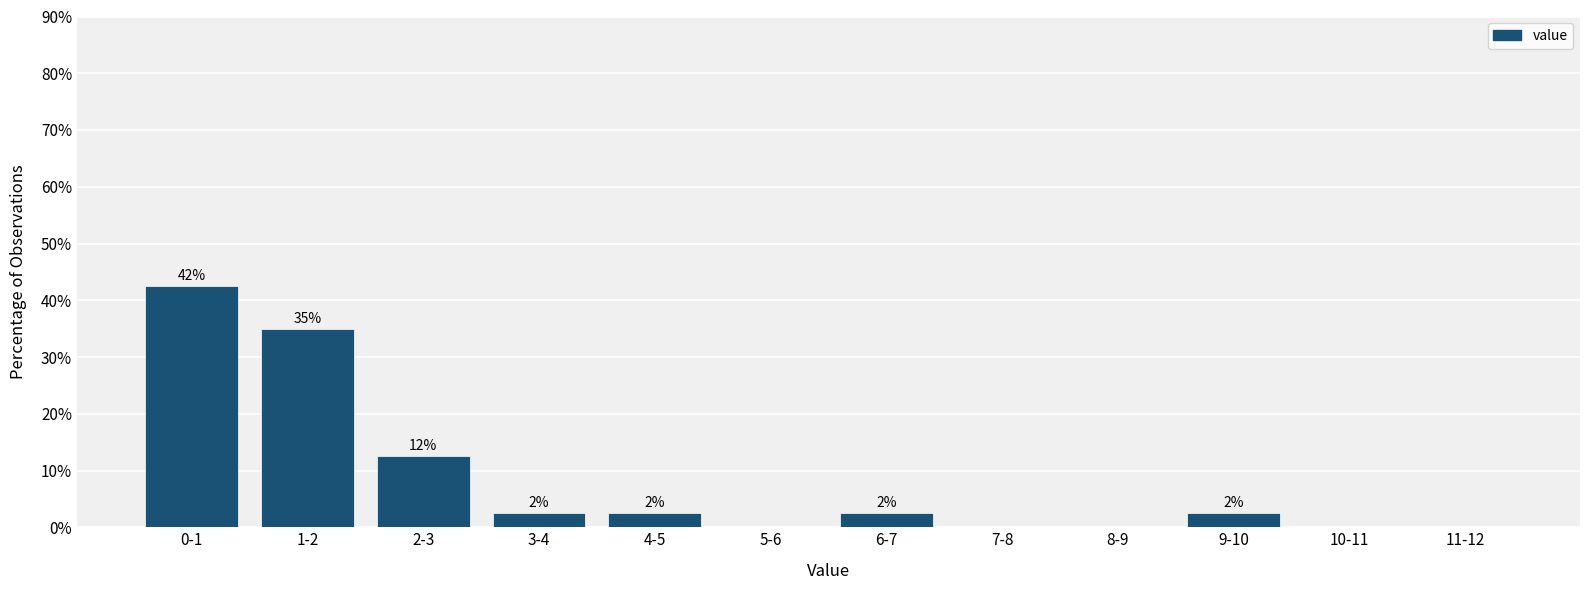

Are the bars horizontal?

No